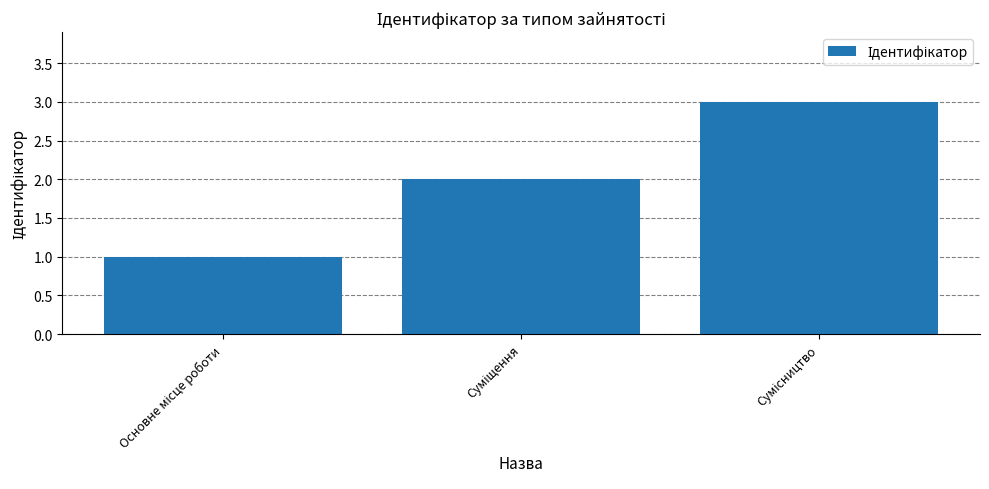

What is the maximum value shown in the chart?

3